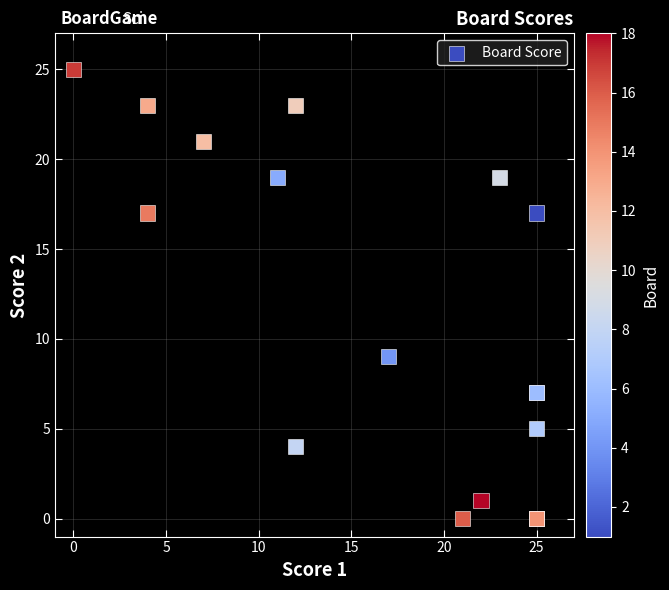

What Y value in the scatter plot is closest to 12?

9